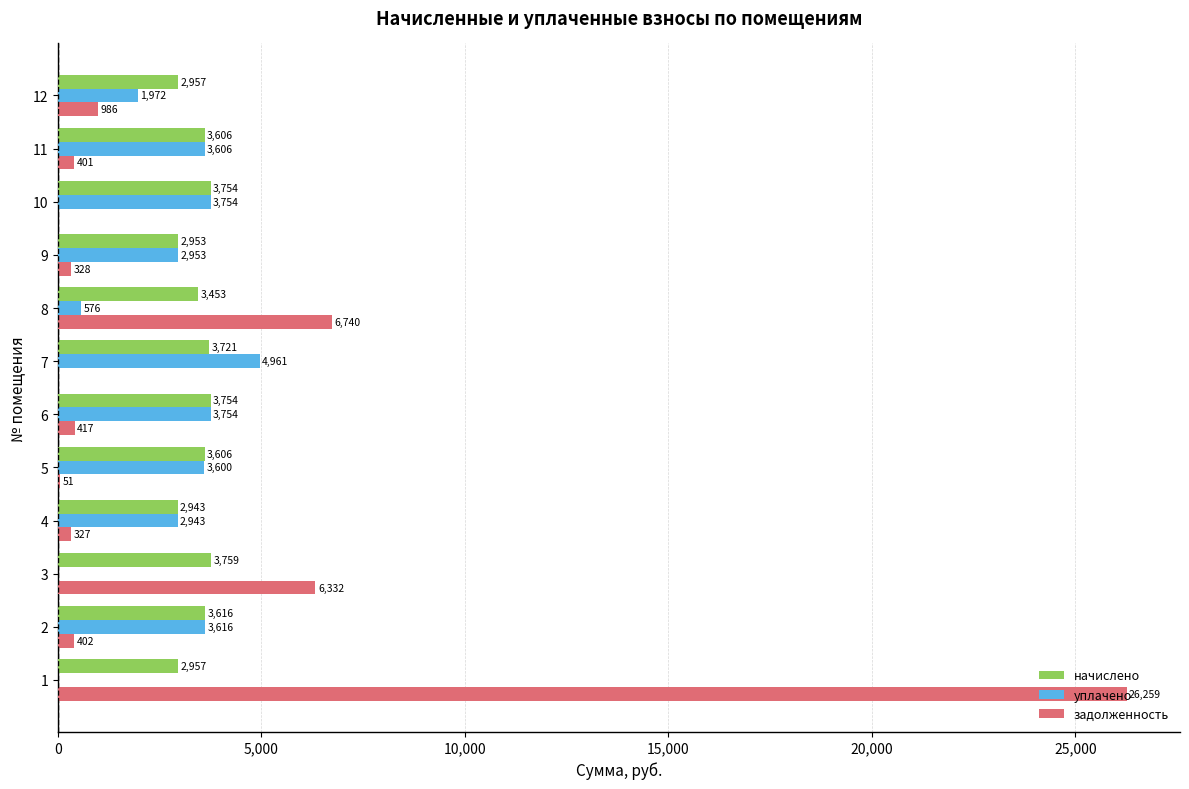

Between 11 and 12, which series saw the biggest shift?

уплачено